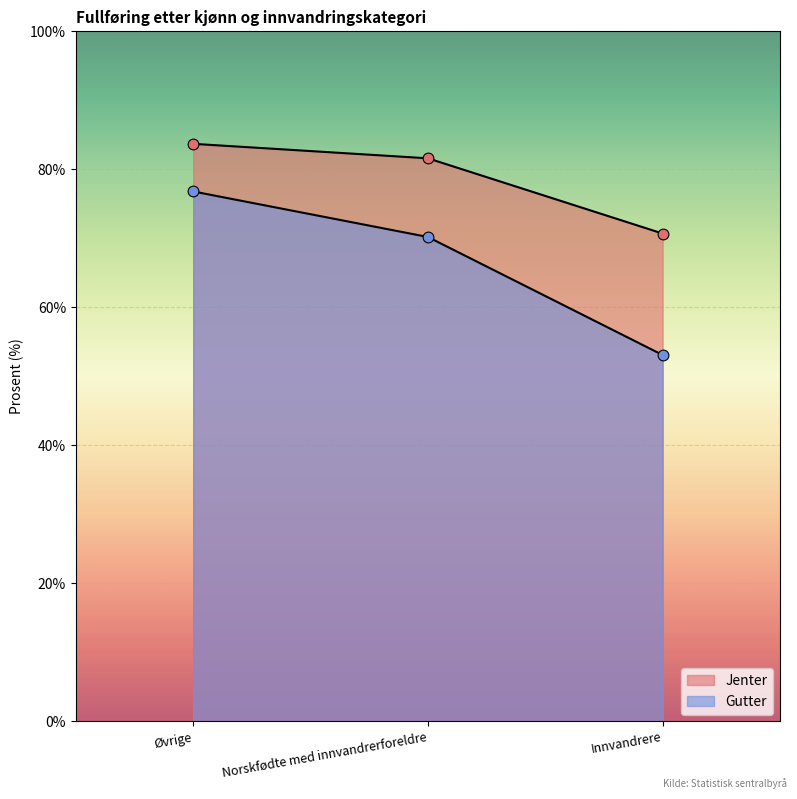

Which series has the largest total across all categories?

Jenter